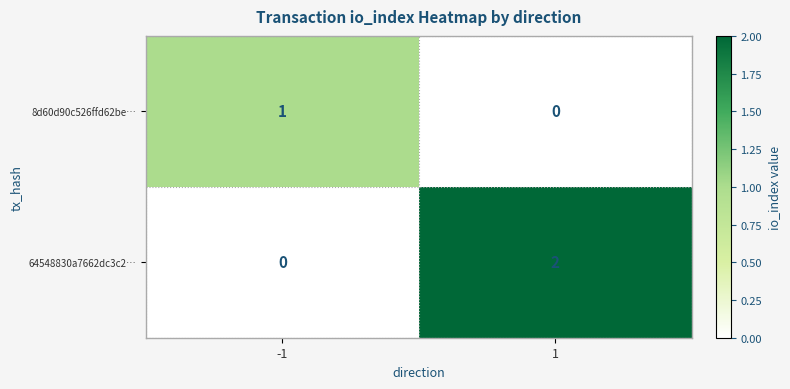

Reading left to right, transcribe all the data shown in this chart.

8d60d90c526ffd62be…: -1=1	1=0
64548830a7662dc3c2…: -1=0	1=2